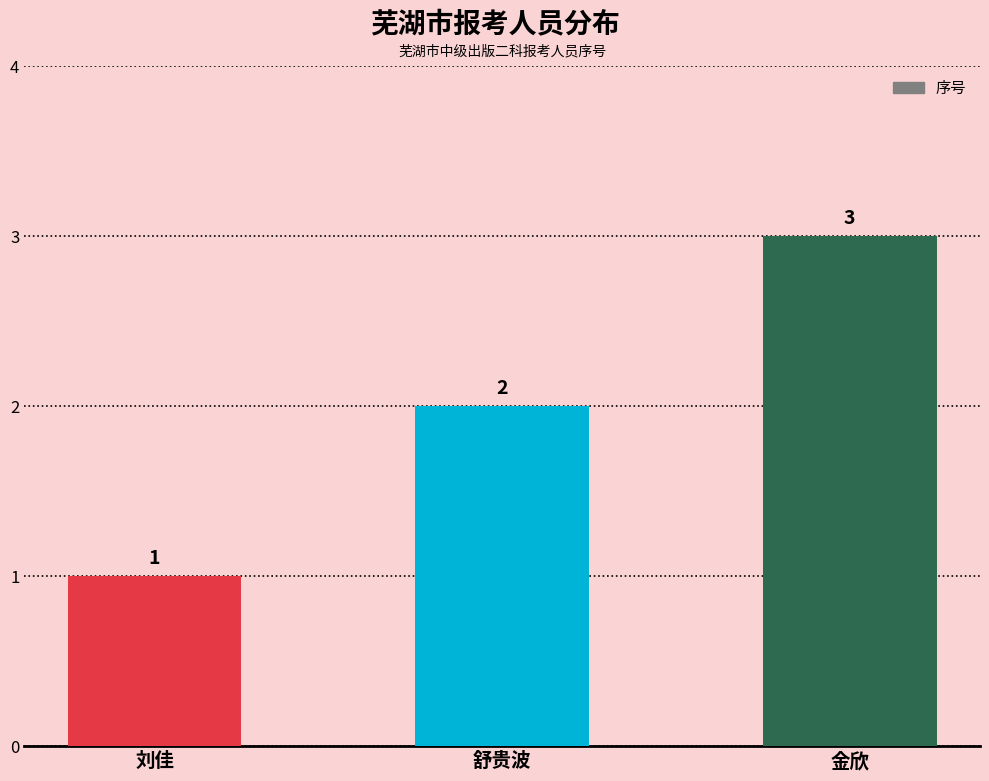

What is the change in value from 刘佳 to 舒贵波?

+1